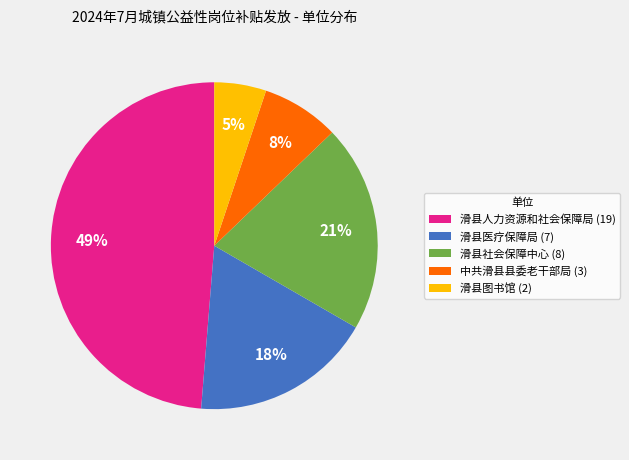

Rank the categories by value from highest to lowest.

滑县人力资源和社会保障局, 滑县社会保障中心, 滑县医疗保障局, 中共滑县县委老干部局, 滑县图书馆